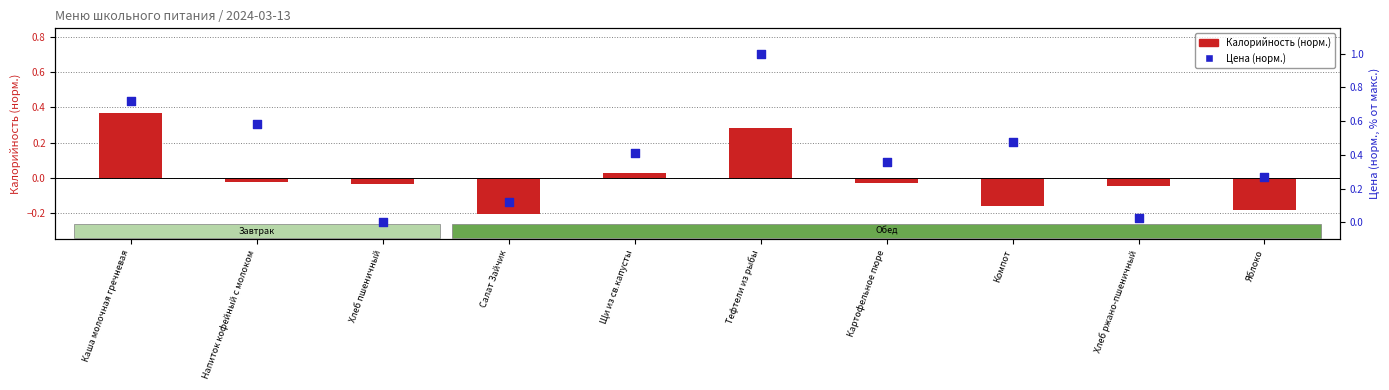

Which series contains the highest Y value?

Цена (норм.)